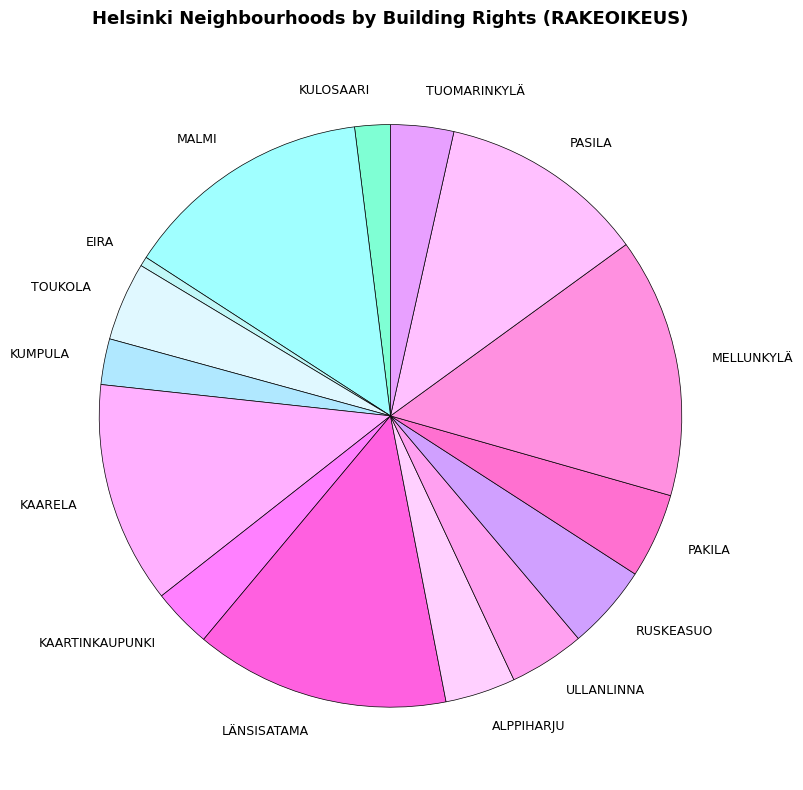

True or false: MELLUNKYLÄ accounts for 1% of the total.

False